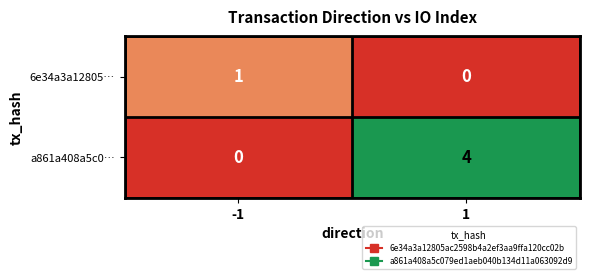

What is the spread (max minus min) of values at 1?

4